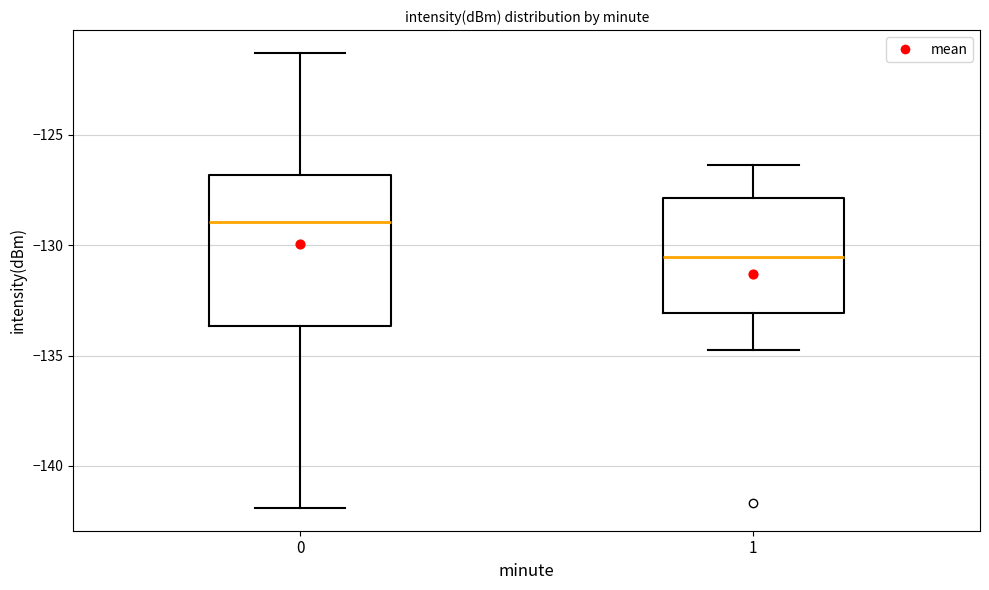

Where is the upper edge of the box at x = 0 on the y-axis? The values are not printed on the chart, so give them approximately, as read against the axis.

-127.0